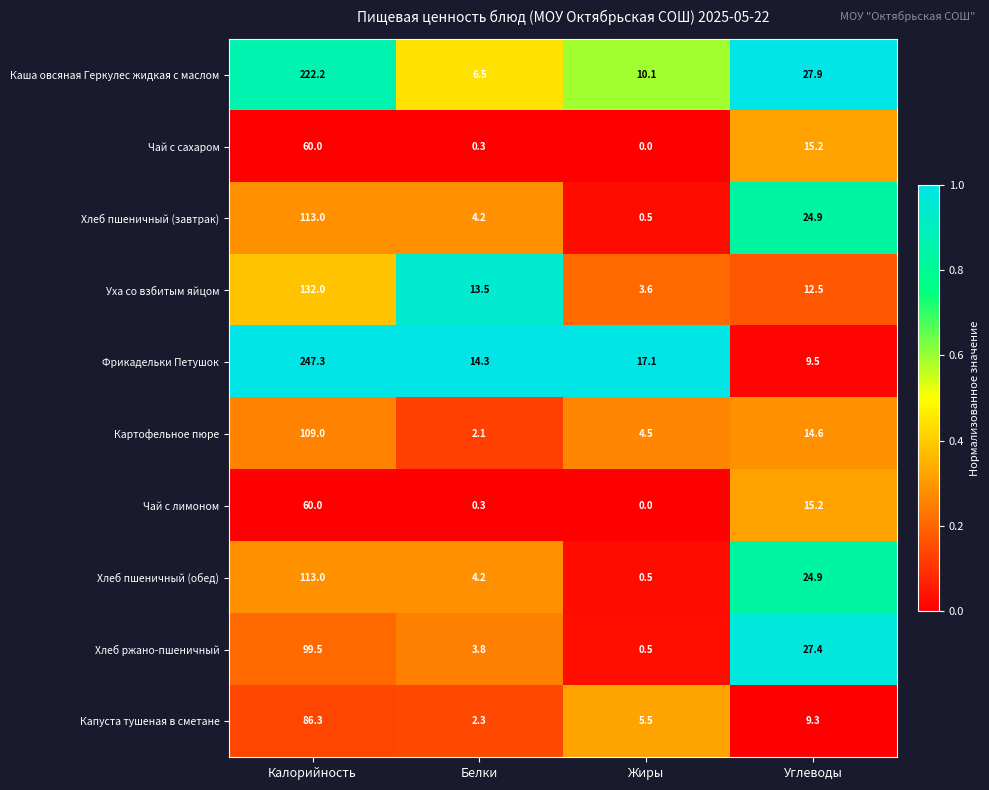

Which series has the largest total across all categories?

Фрикадельки Петушок